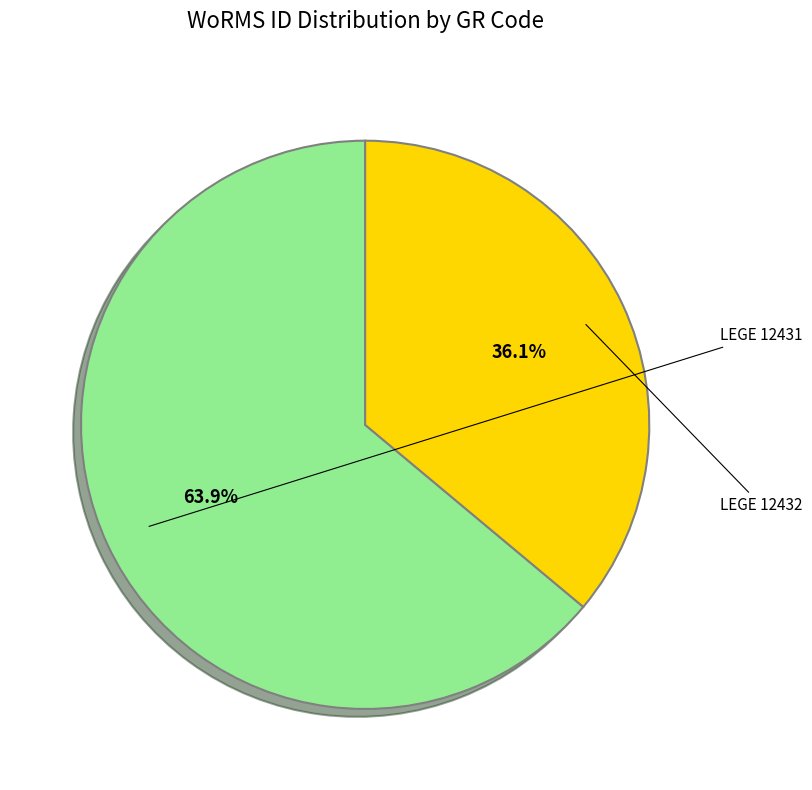

How many slices are in this pie chart?

2